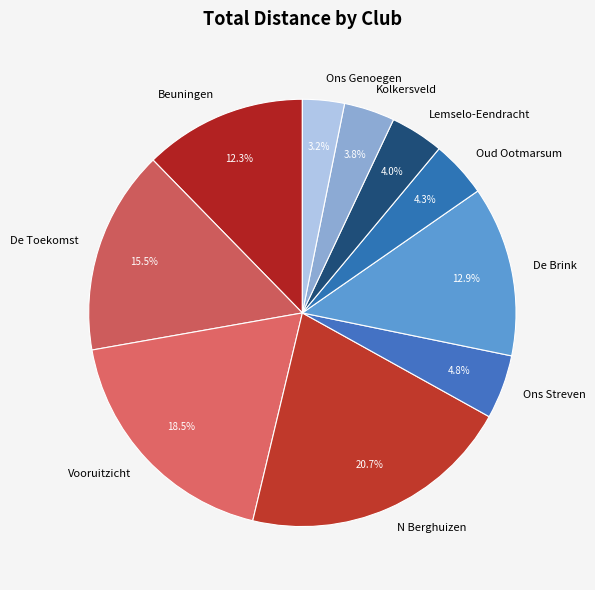

How much of the chart is everything except De Brink?

87.1%